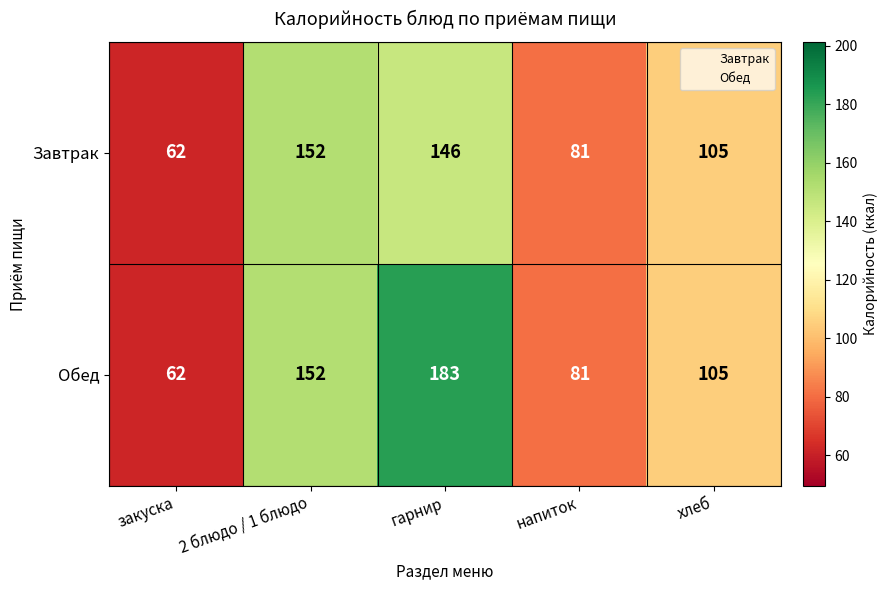

What is the maximum value shown in the chart?

183